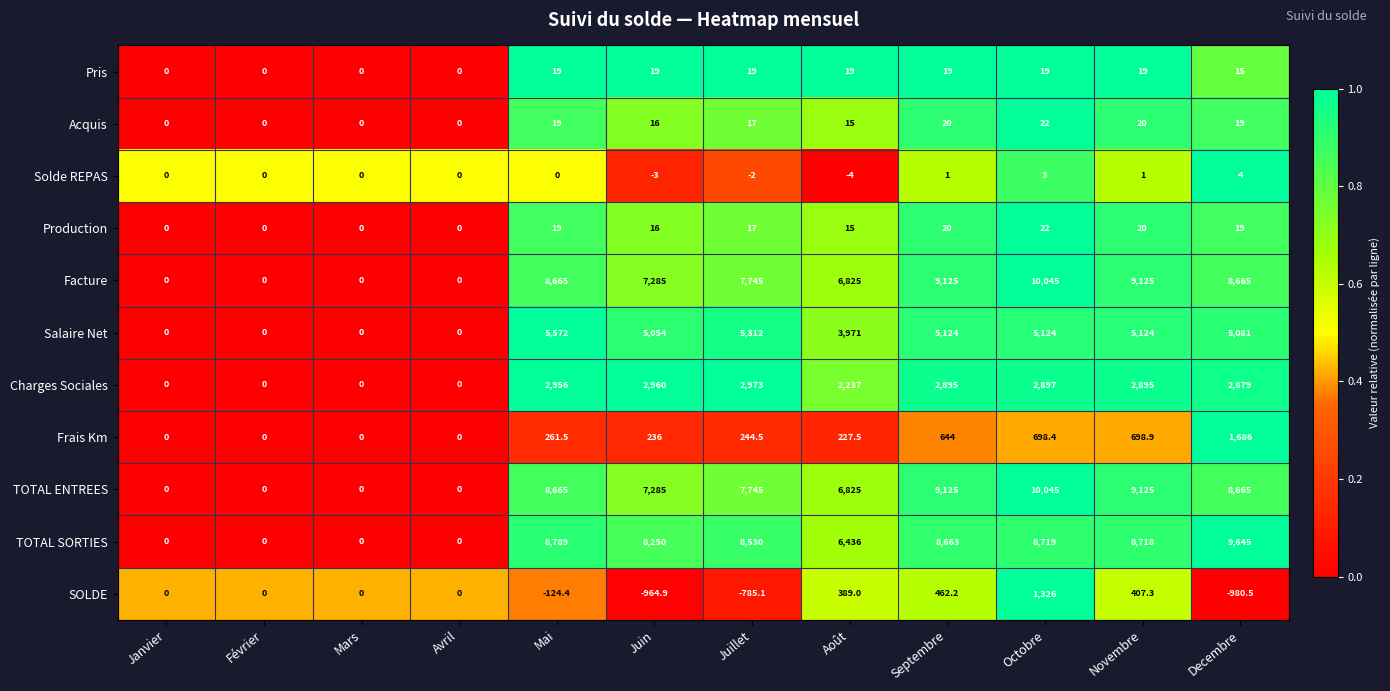

What is the difference between the Pris values at Juin and Avril?

19.0